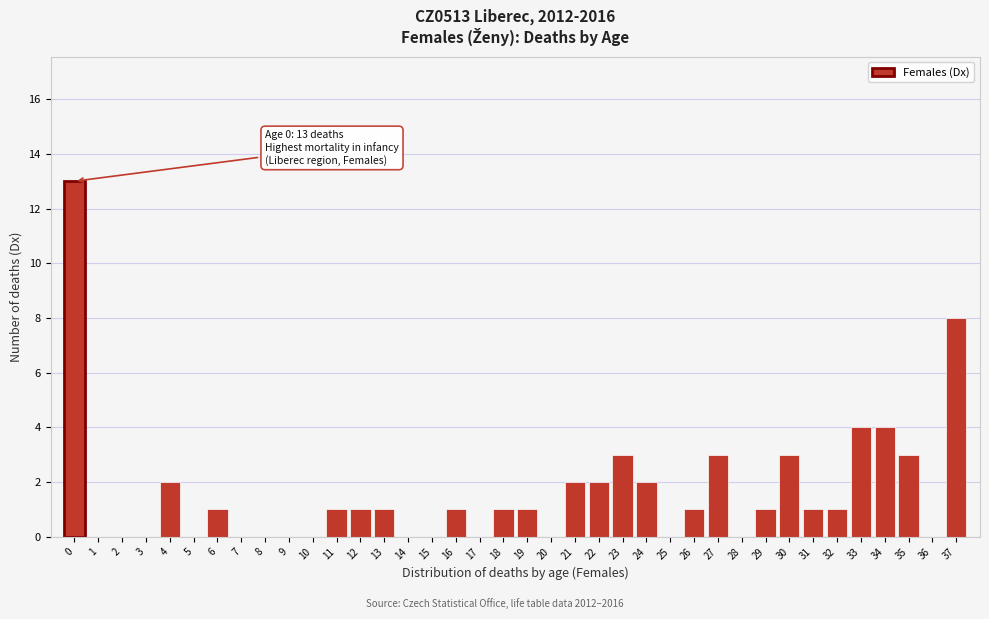

What is the greatest value displayed?

13